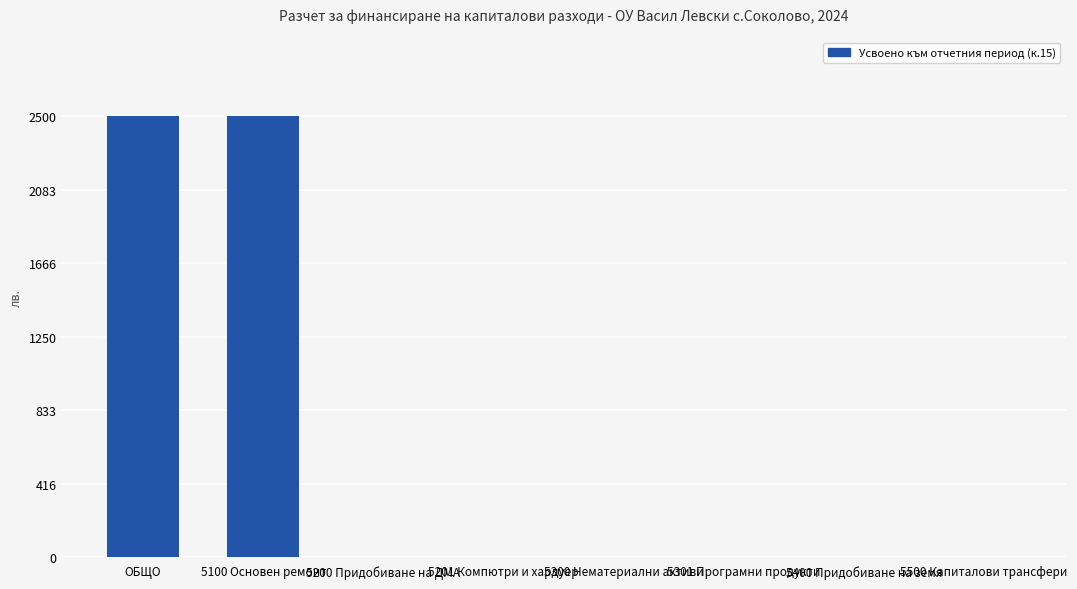

True or false: the data shows 0 at 5300 Нематериални активи.

True